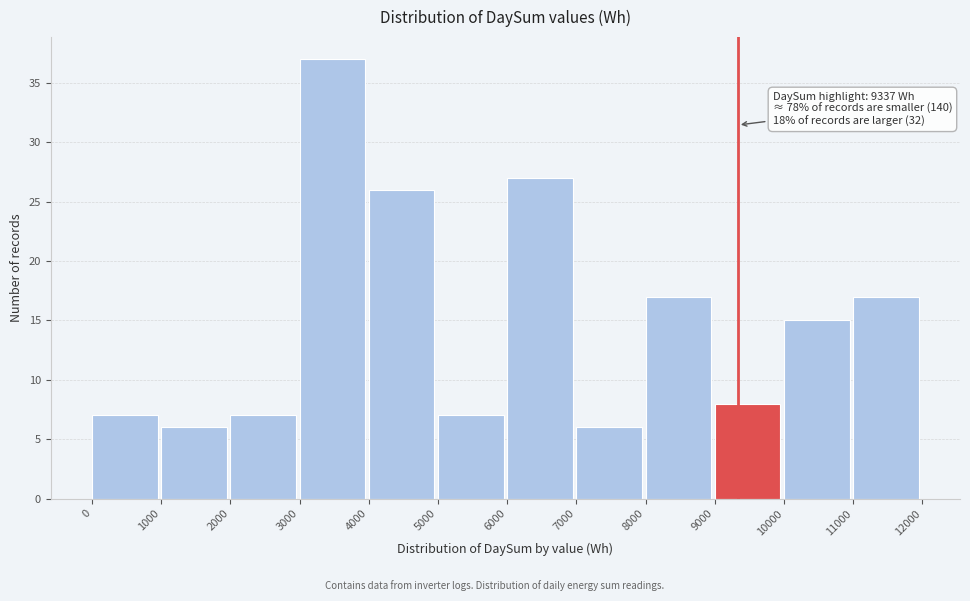

Over which range of the x-axis is the bar tallest?

3000 to 4000